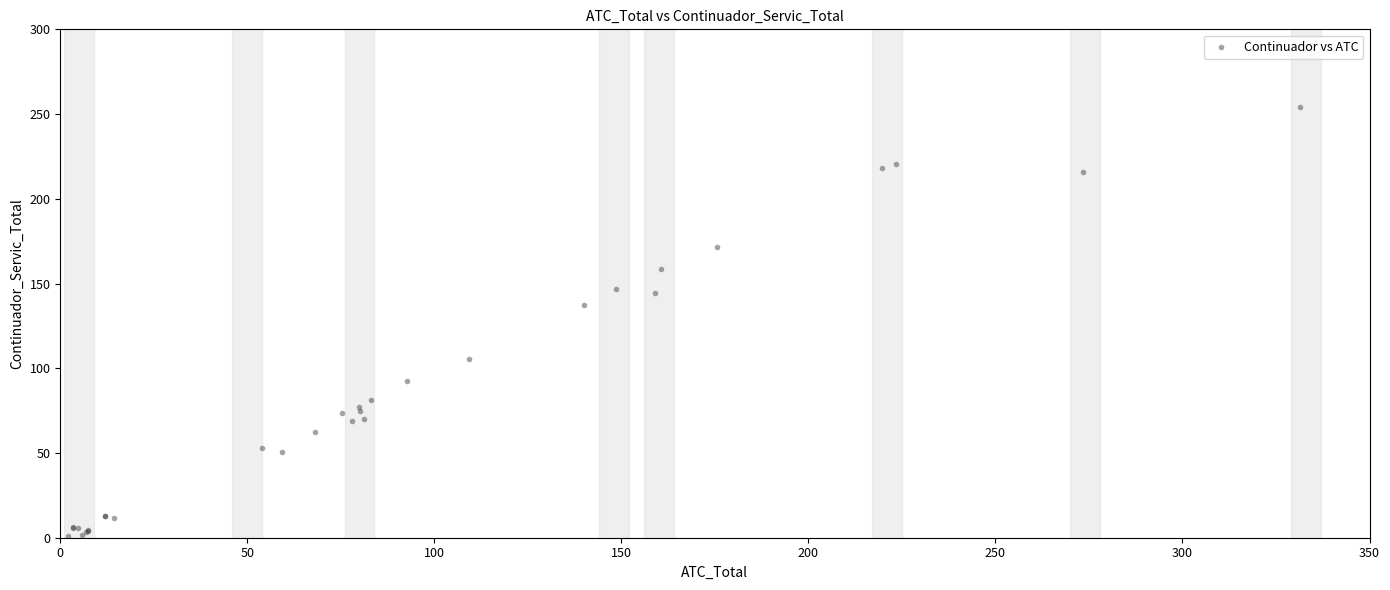

What Y value in the scatter plot is closest to 125?

137.3